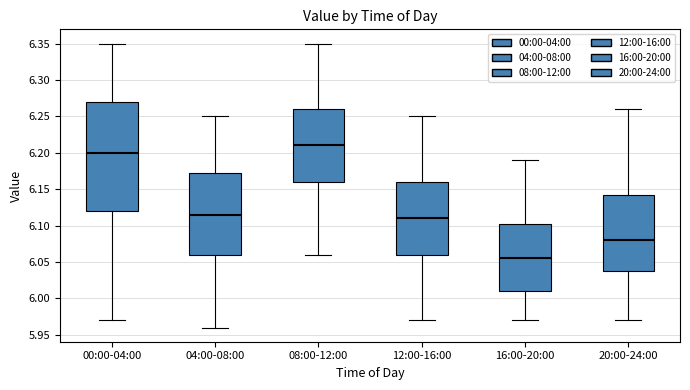

Which box has the highest median line?

08:00-12:00